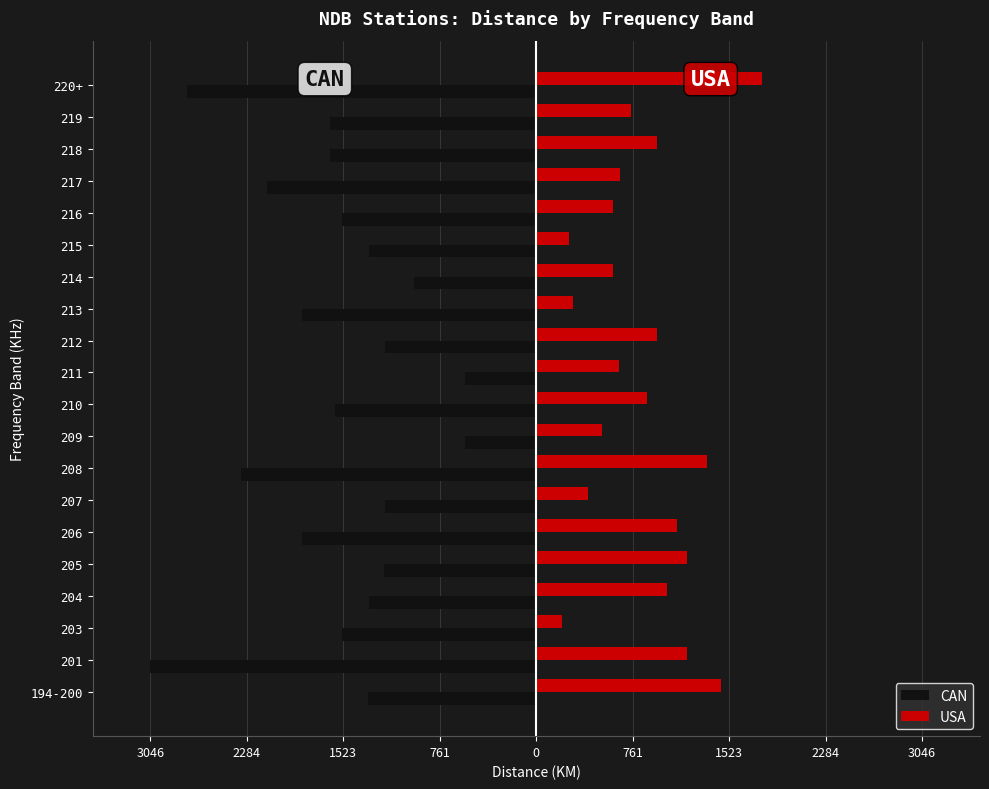

What is the minimum value for CAN?

-3046